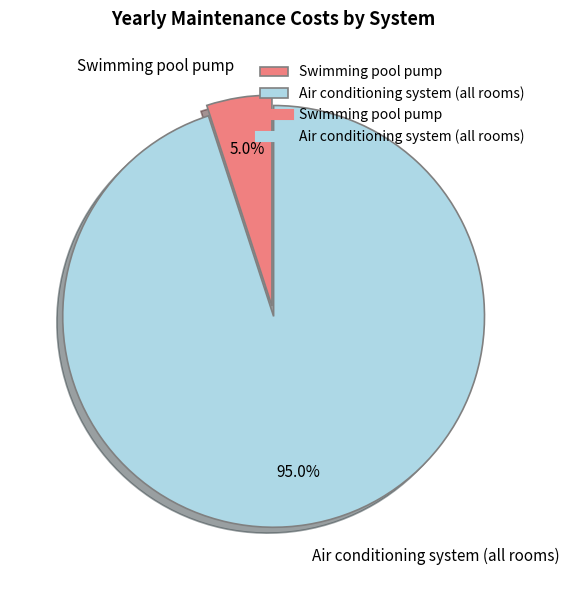

To the nearest percent, what is the combined percentage of Swimming pool pump and Air conditioning system (all rooms)?

100%